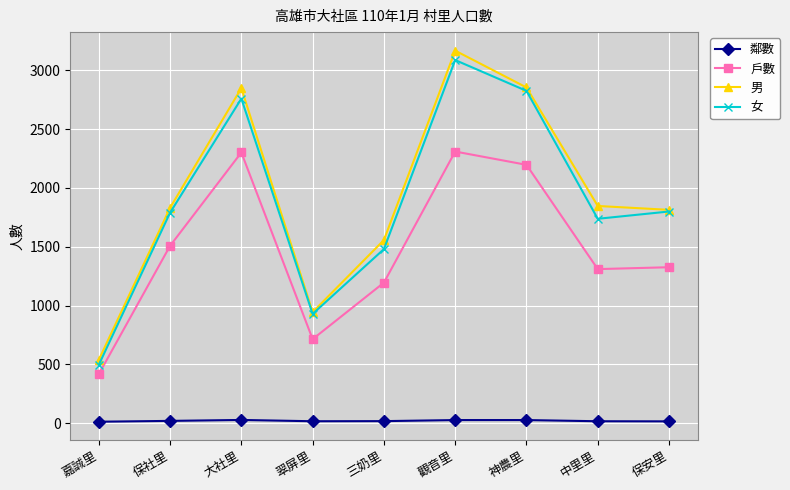

Does the chart have visible grid lines?

Yes